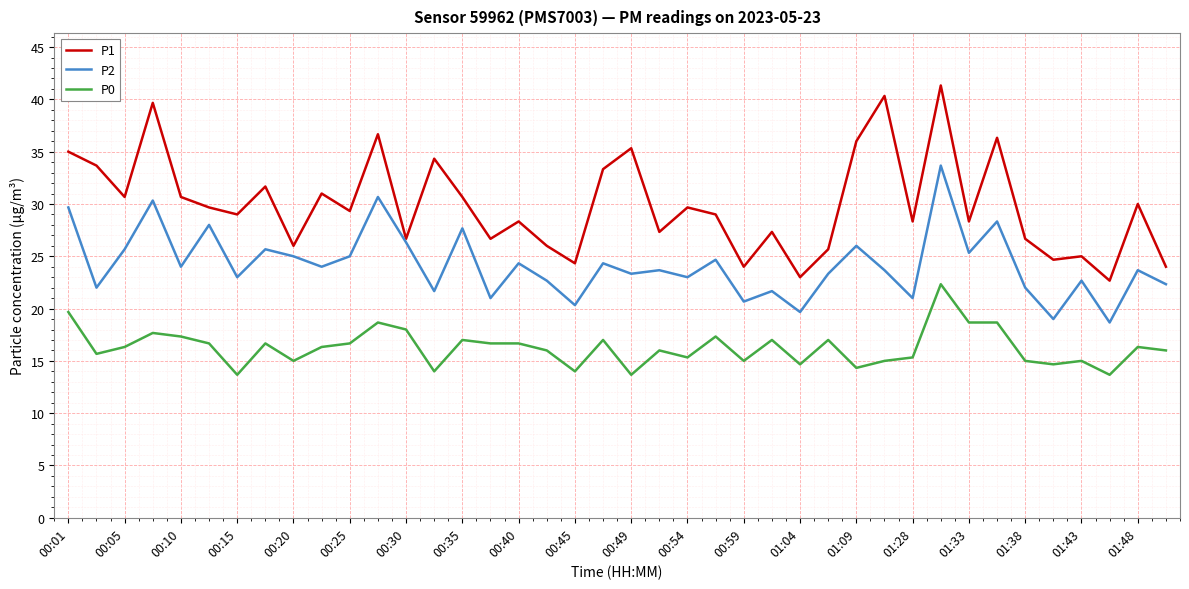

List the series in order of their overall mean, highest first.

P1, P2, P0